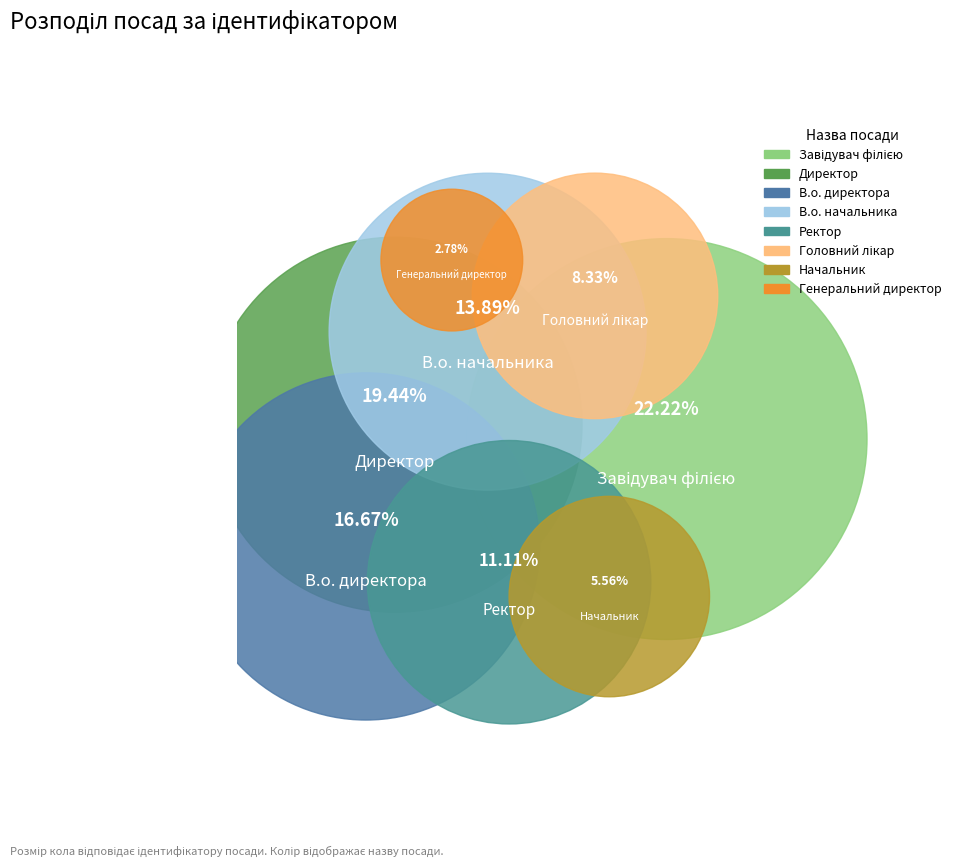

What is the largest slice in the pie chart?

Завідувач філією